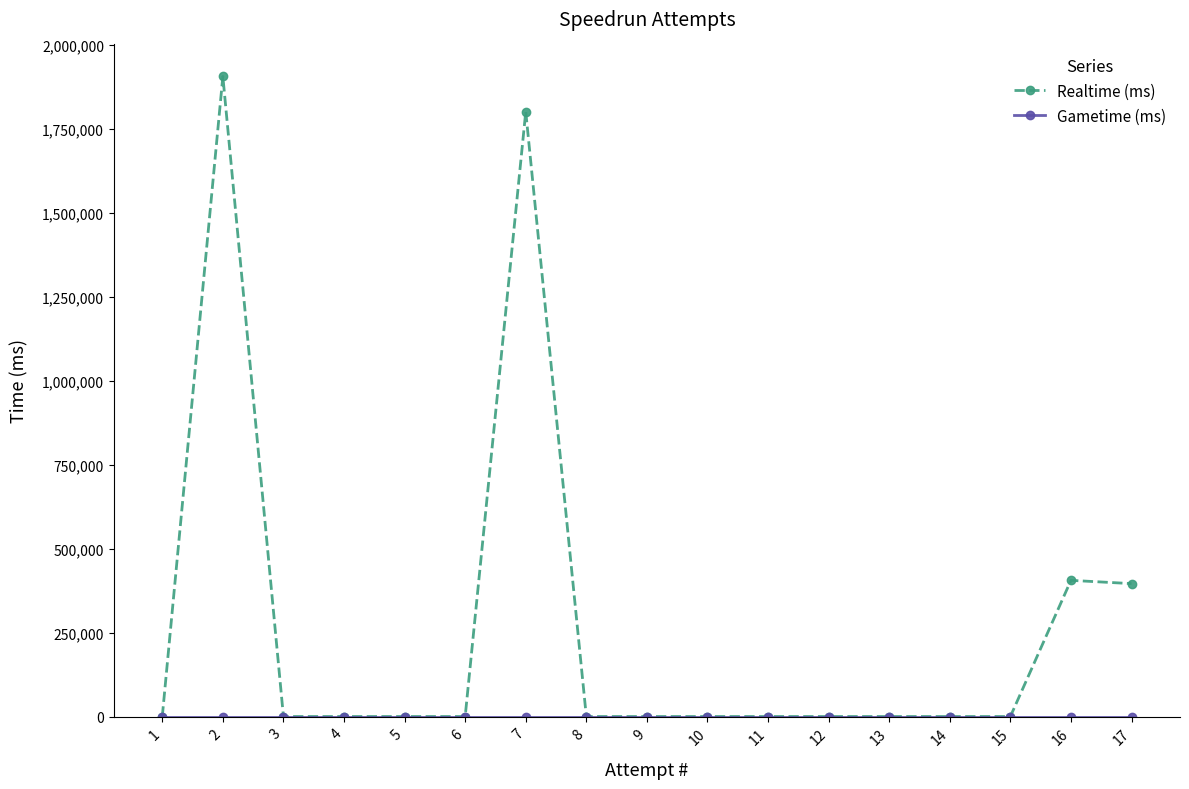

Which series has the widest spread of values?

Realtime (ms)